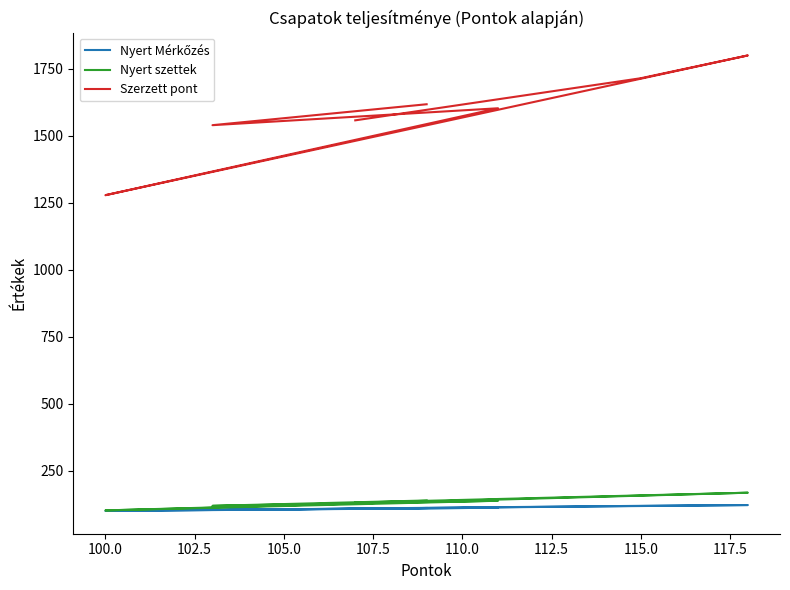

Does the chart display data point markers on the line(s)?

No